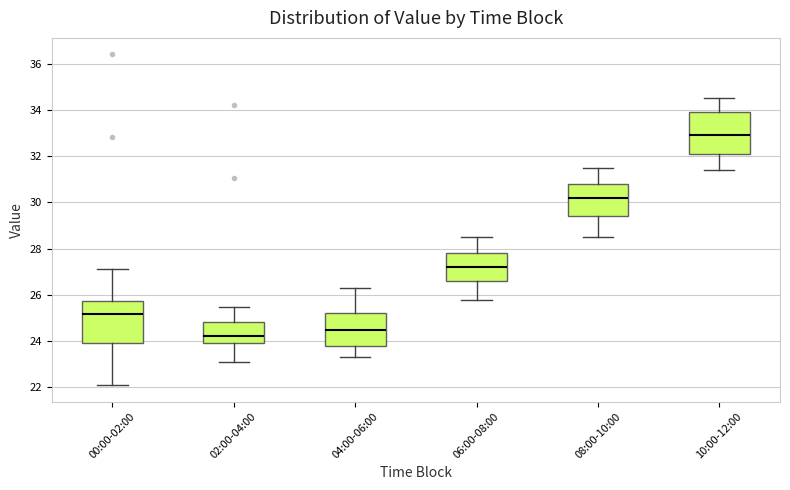

Reading left to right, transcribe this box plot: for each box, give where its median line is, the range the box spans, and where its two whiskers end, as read against the y-axis. The values are not printed on the chart, so give them approximately, as read against the axis.

00:00-02:00: median 25.2, box 24.0 to 25.8, whiskers 22.2 to 27.2
02:00-04:00: median 24.2, box 24.0 to 24.8, whiskers 23.2 to 25.4
04:00-06:00: median 24.6, box 23.8 to 25.2, whiskers 23.4 to 26.4
06:00-08:00: median 27.2, box 26.6 to 27.8, whiskers 25.8 to 28.6
08:00-10:00: median 30.2, box 29.4 to 30.8, whiskers 28.6 to 31.6
10:00-12:00: median 33.0, box 32.2 to 34.0, whiskers 31.4 to 34.6